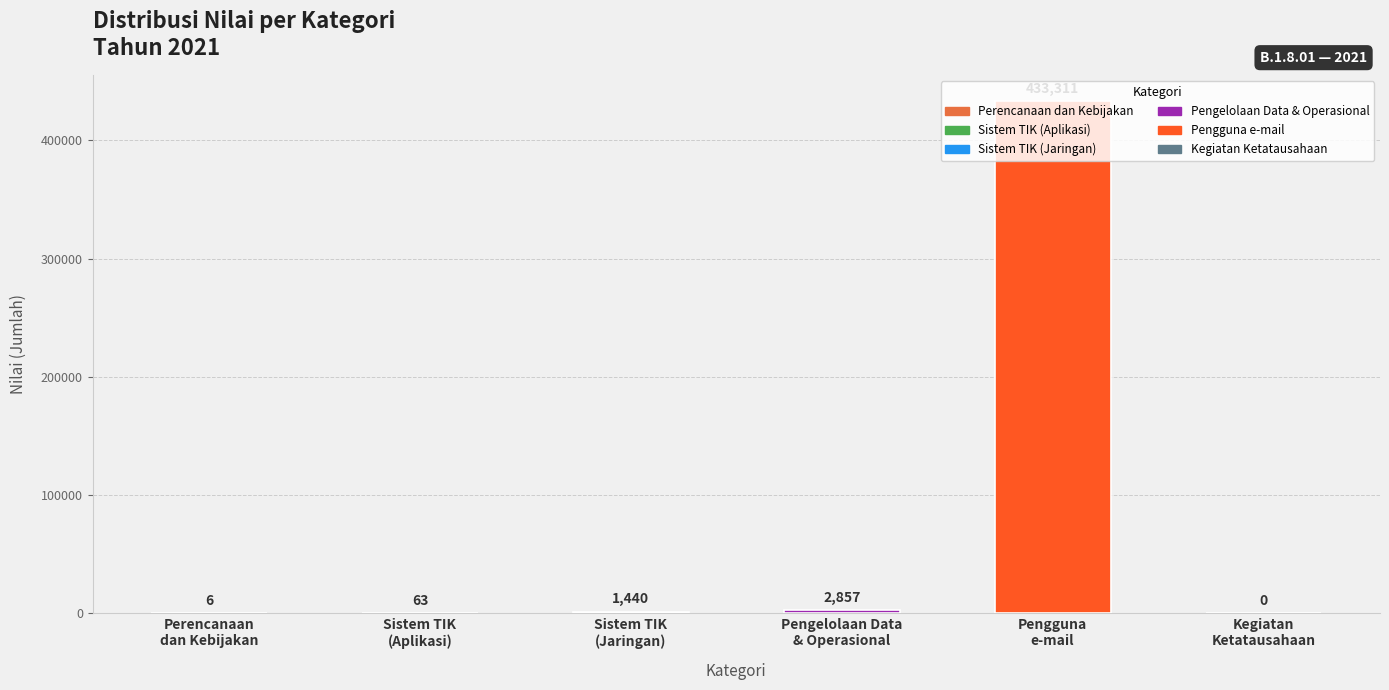

Read the value at Pengguna
e-mail.

433311